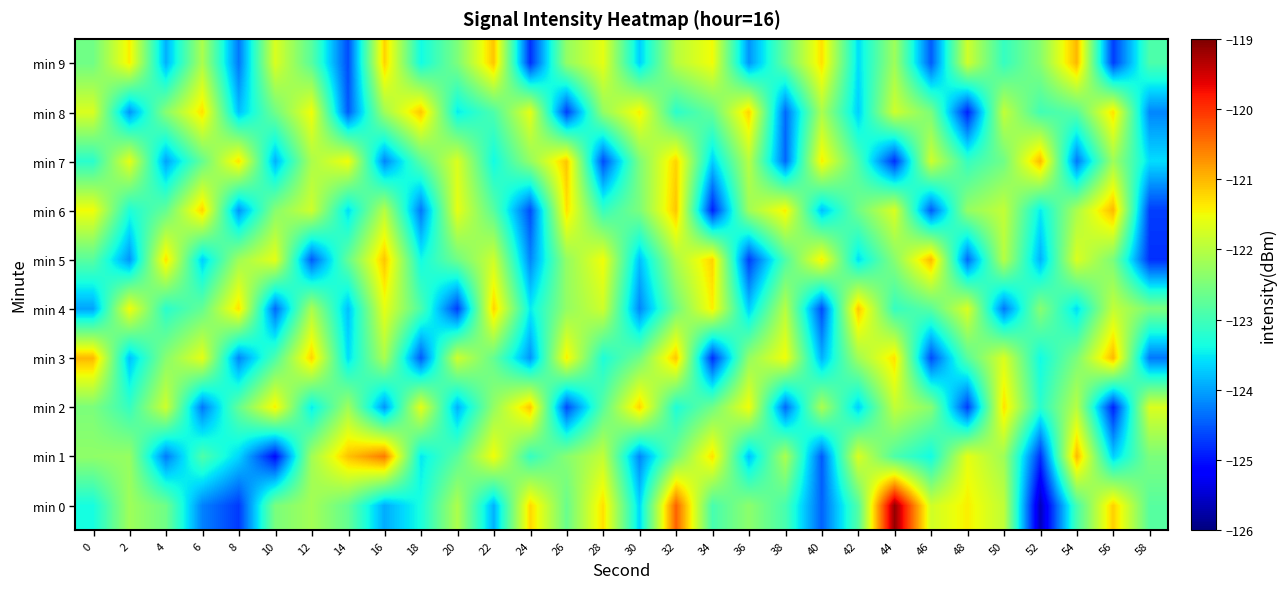

At how many categories does at least one series exceed -122?

30